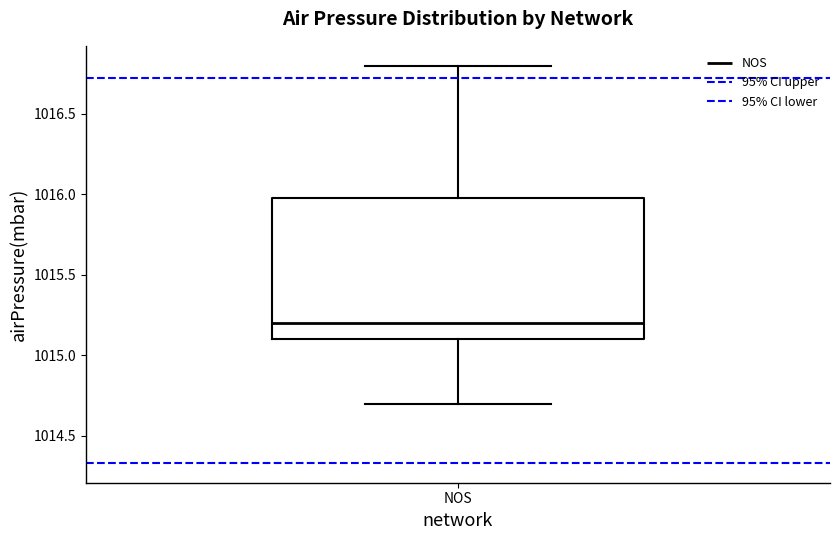

Where does the median line of the box for NOS sit on the y-axis? The values are not printed on the chart, so give them approximately, as read against the axis.

1015.2